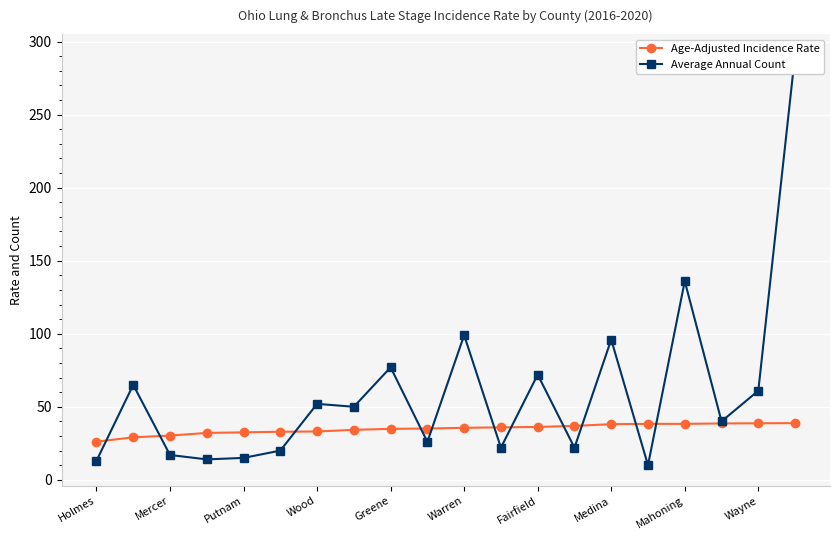

What is the approximate value of Age-Adjusted Incidence Rate at Putnam?

32.5